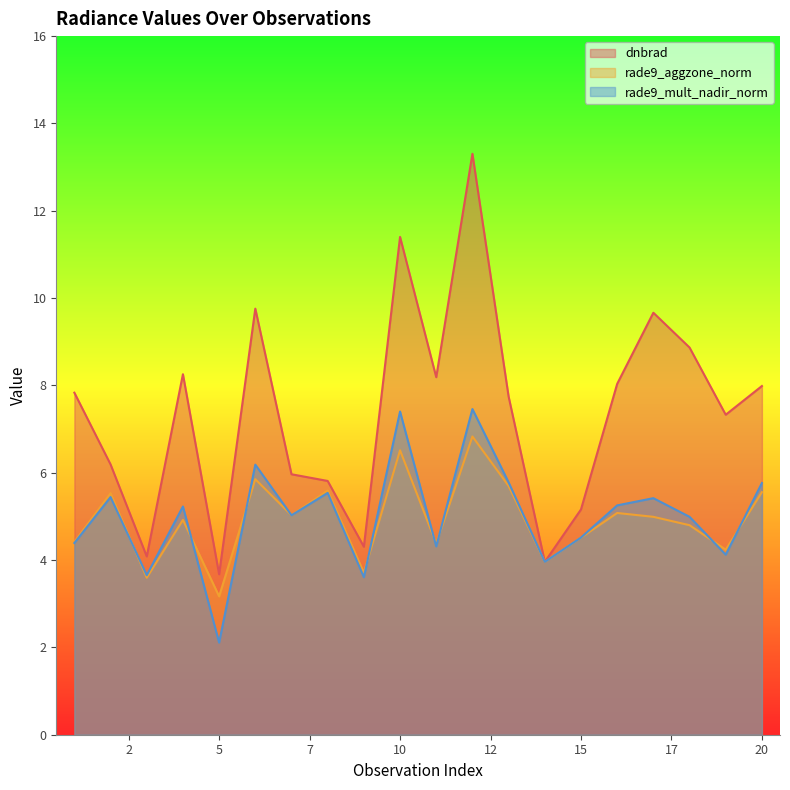

What is the maximum value shown in the chart?

13.3